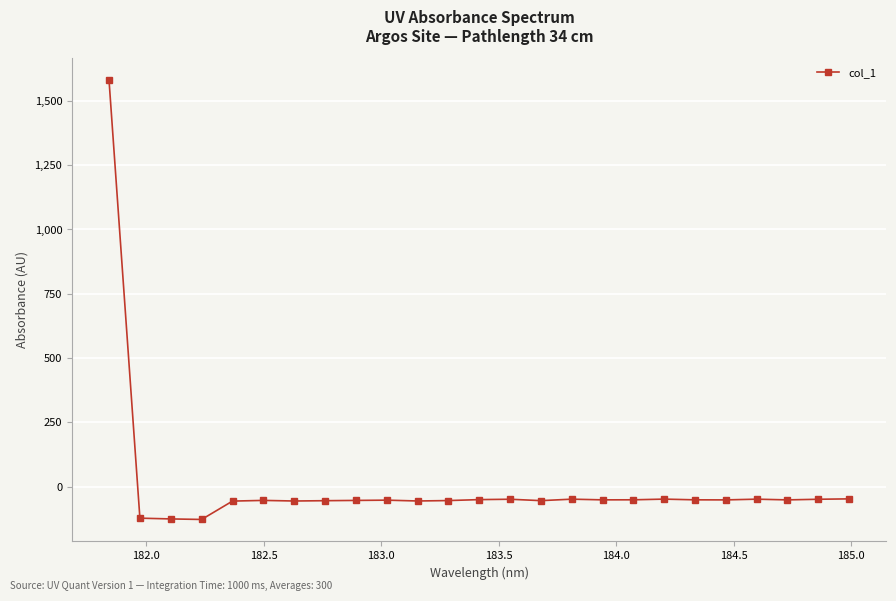

What is the maximum value shown in the chart?

1580.3